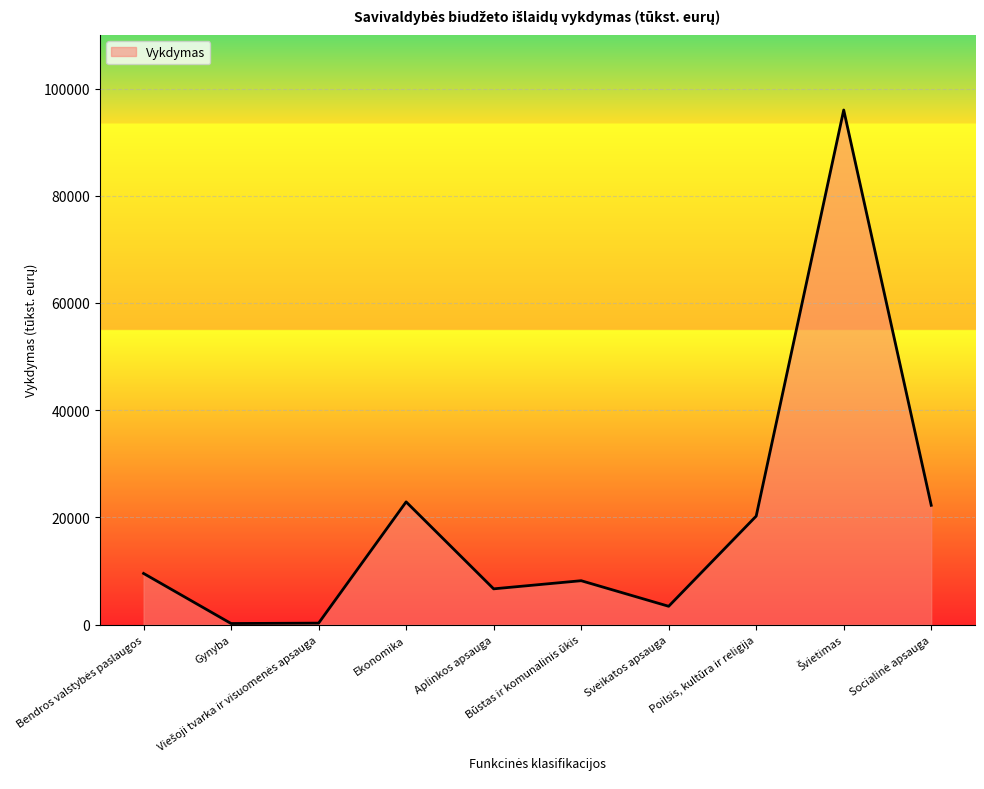

What is the greatest value displayed?

95989.2